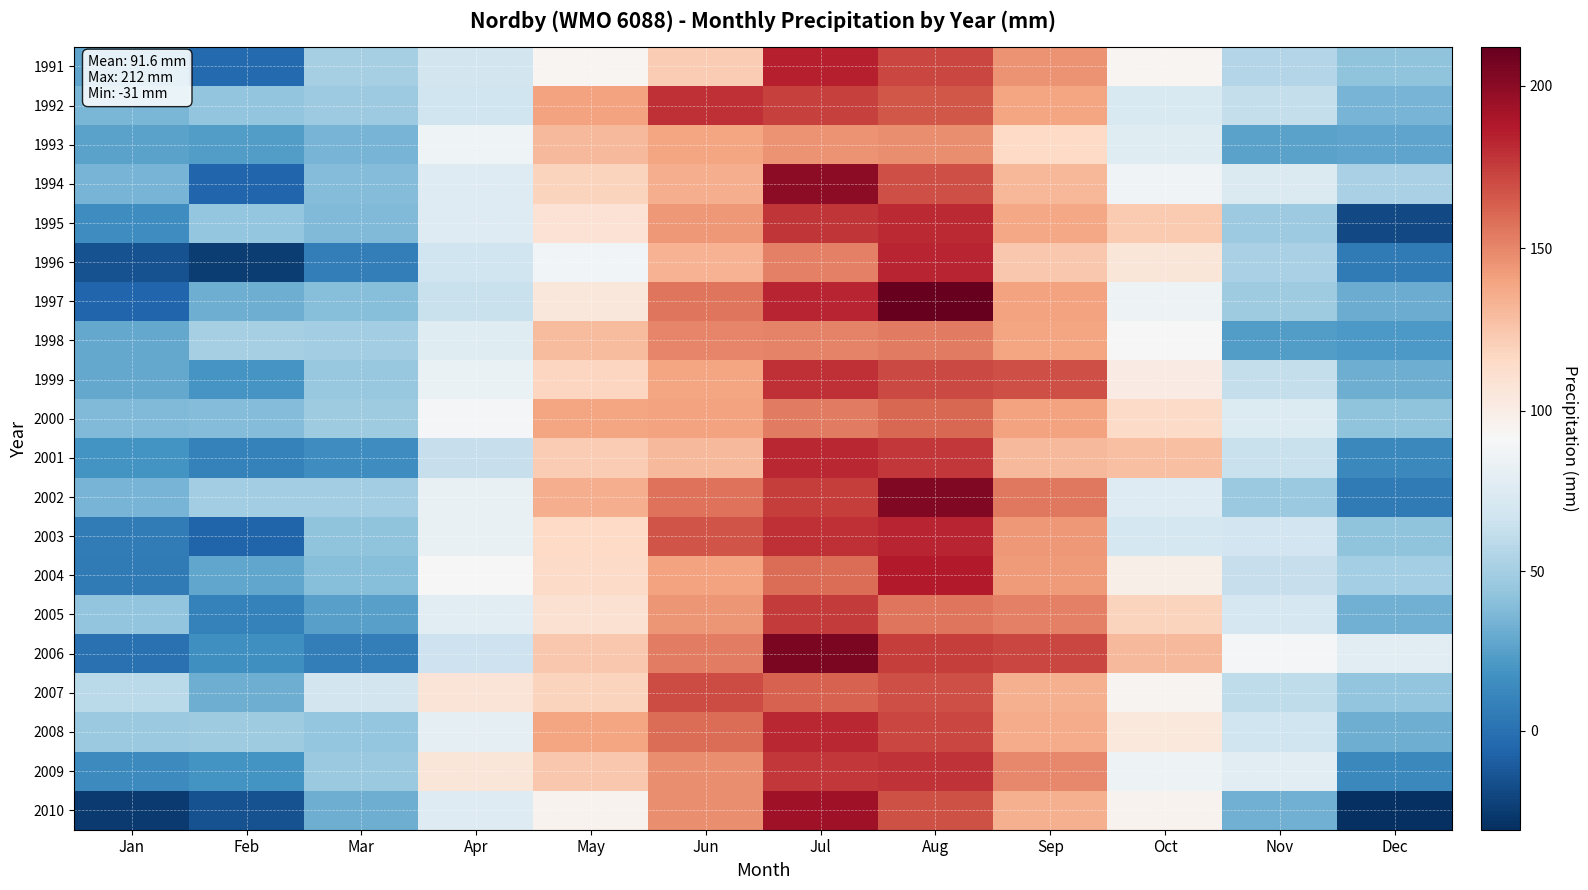

At which category is the sum across all series the highest?

Jul